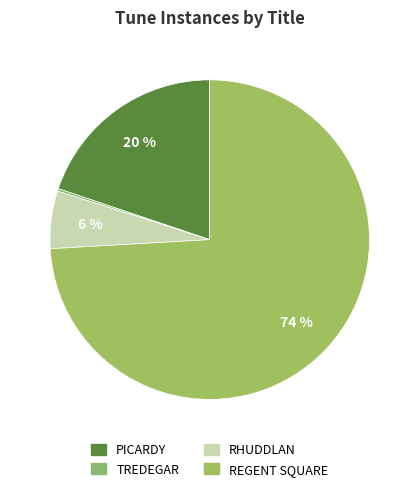

What percentage do RHUDDLAN and PICARDY together represent?

25.7%